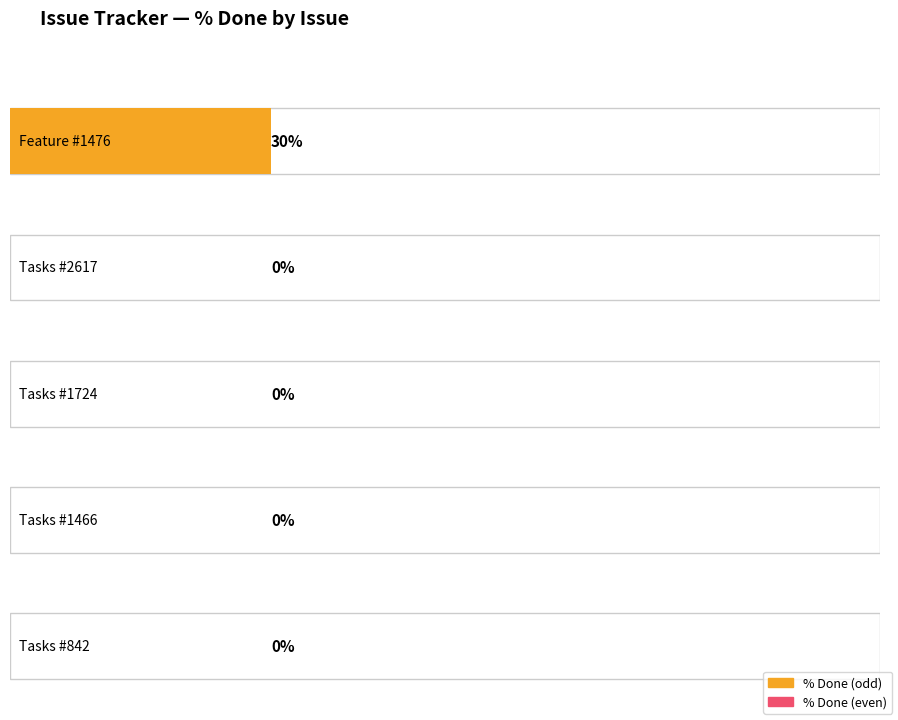

Reading left to right, extract all data points from this chart.

Feature #1476=30	Tasks #2617=0	Tasks #1724=0	Tasks #1466=0	Tasks #842=0